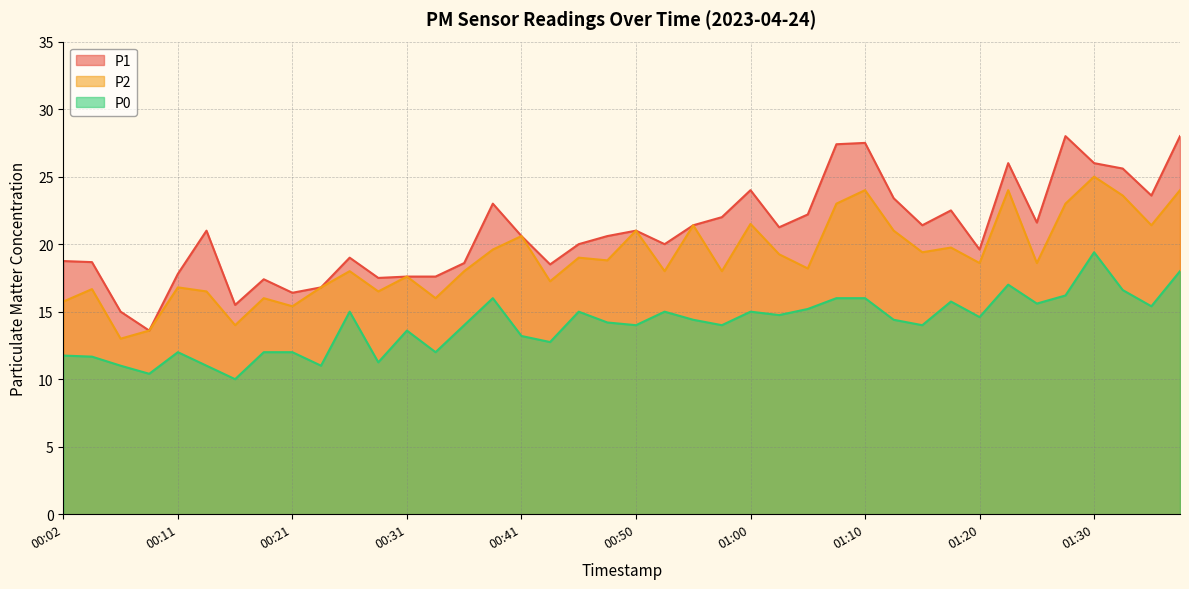

Is the value of P0 at 00:41 greater than the value of P1 at 00:31?

No